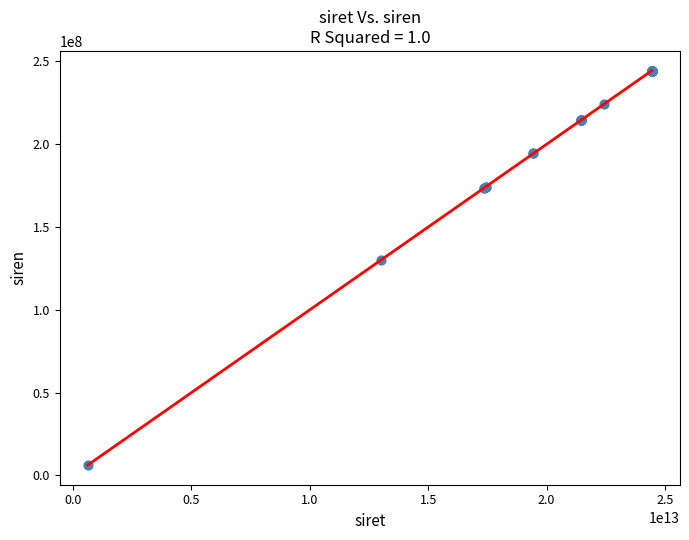

What Y value in the scatter plot is closest to 125340410?

130012925